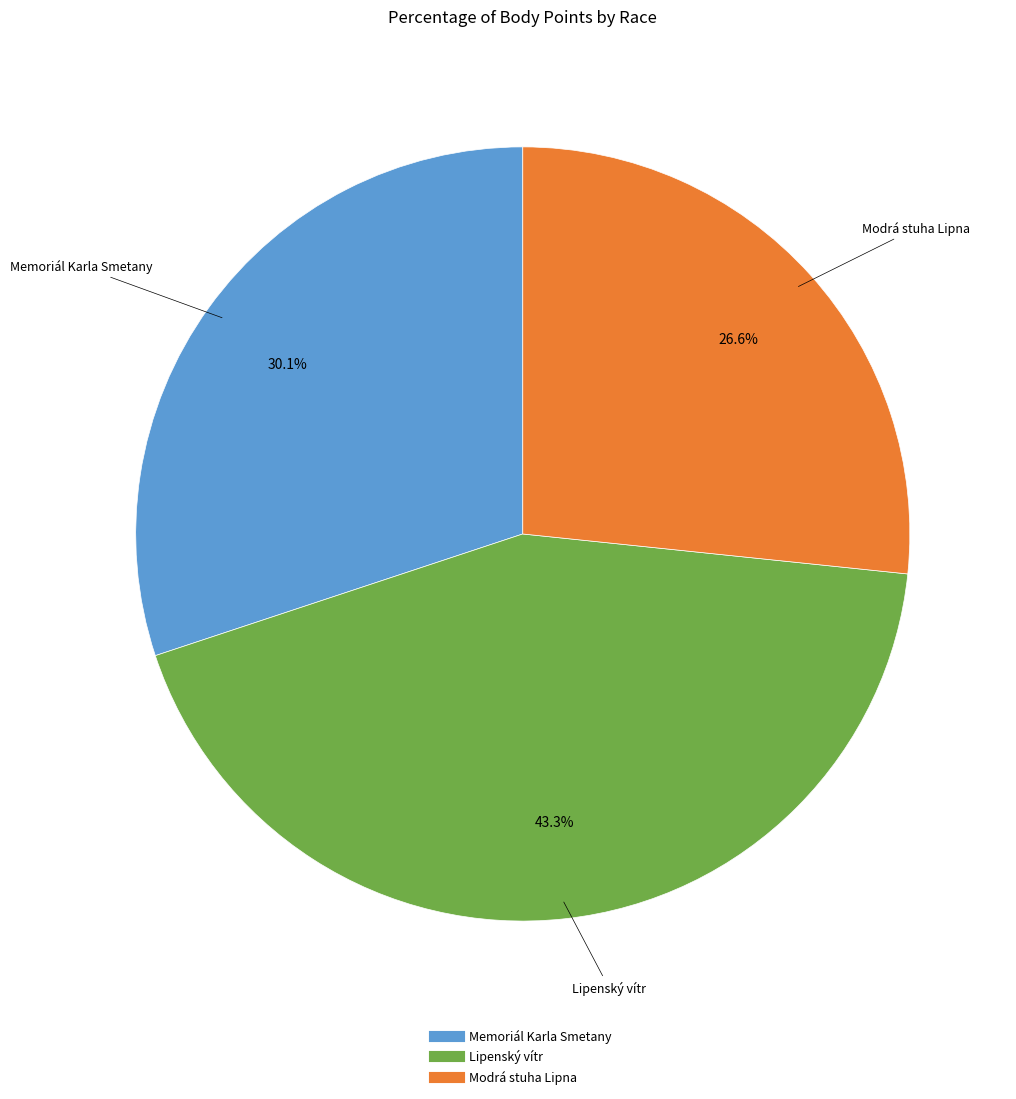

Is there a majority slice in this chart?

No